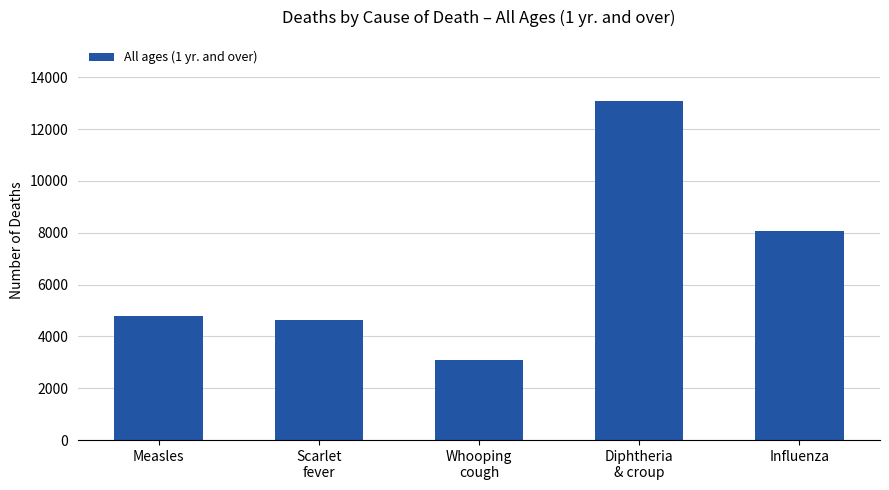

How many distinct data groups are displayed?

1